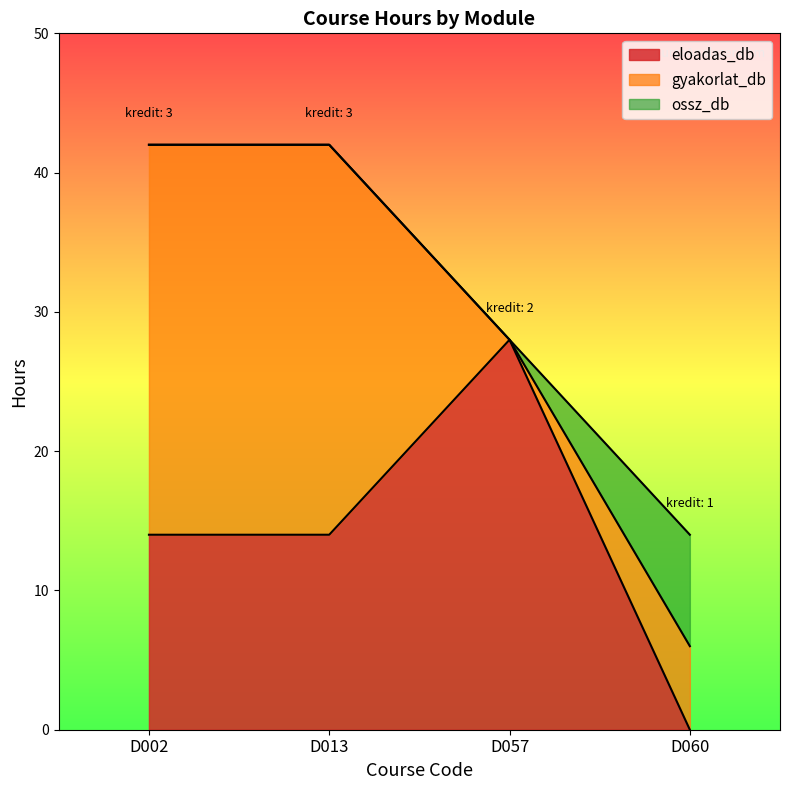

What is the average value of the ossz_db series?

32